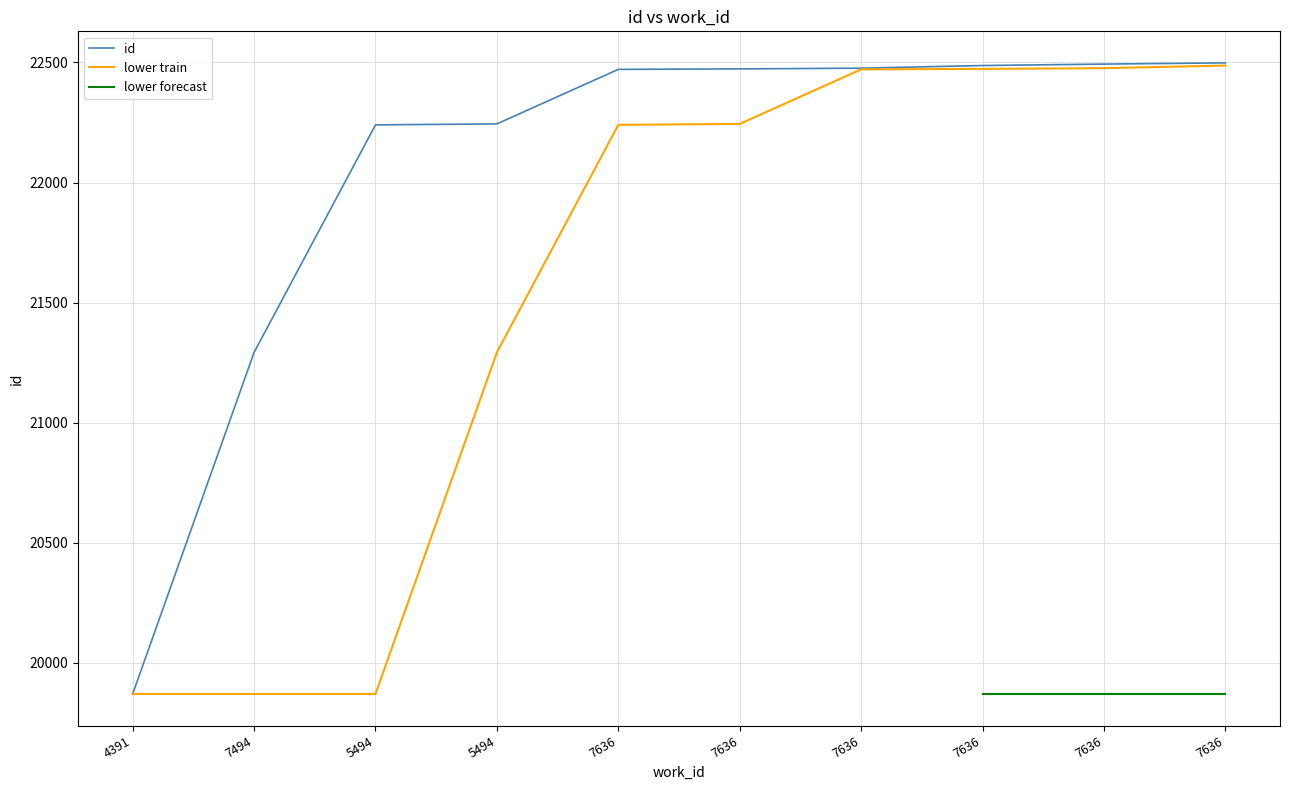

Reading left to right, list all the values displayed in this chart.

19871	21293	22240	22244	22471	22473	22476	22487	22493	22498